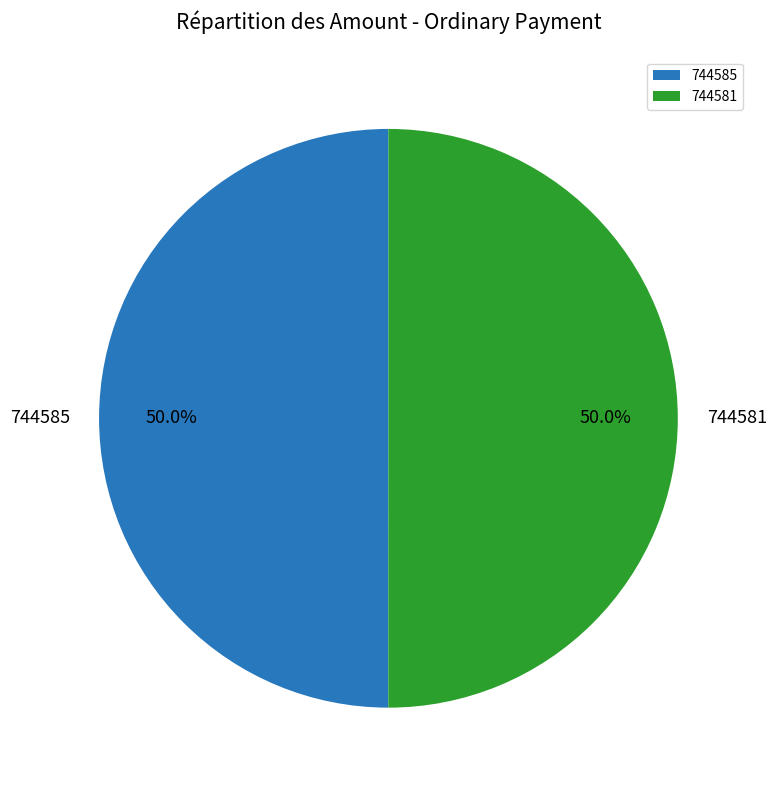

Approximately how many times larger is the value at 744581 compared to 744585?

1.0